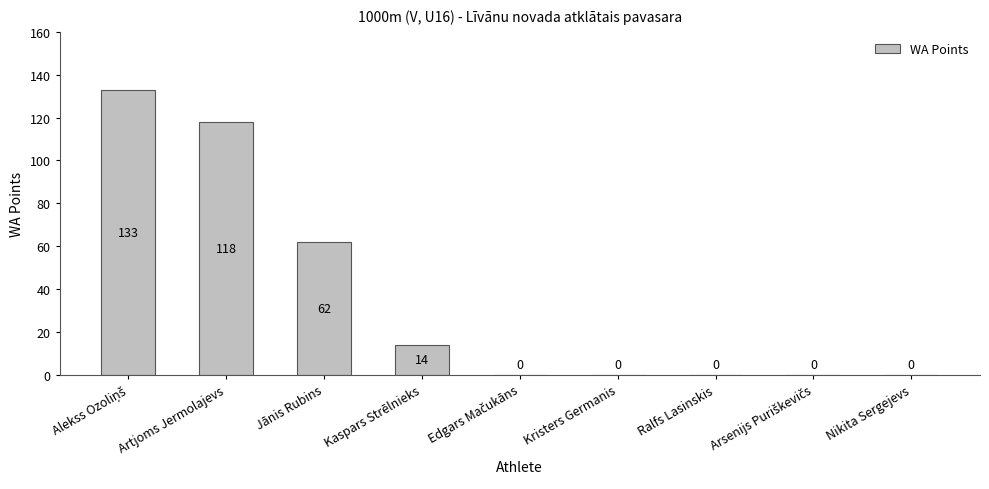

What is the average value?

36